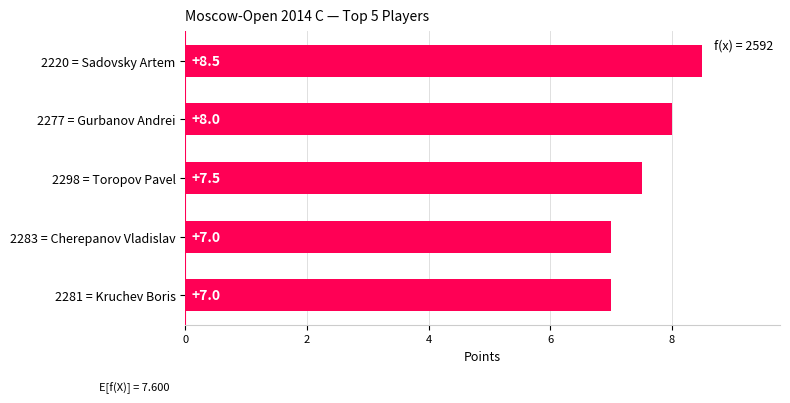

Count the values in the range 7 to 8.

4